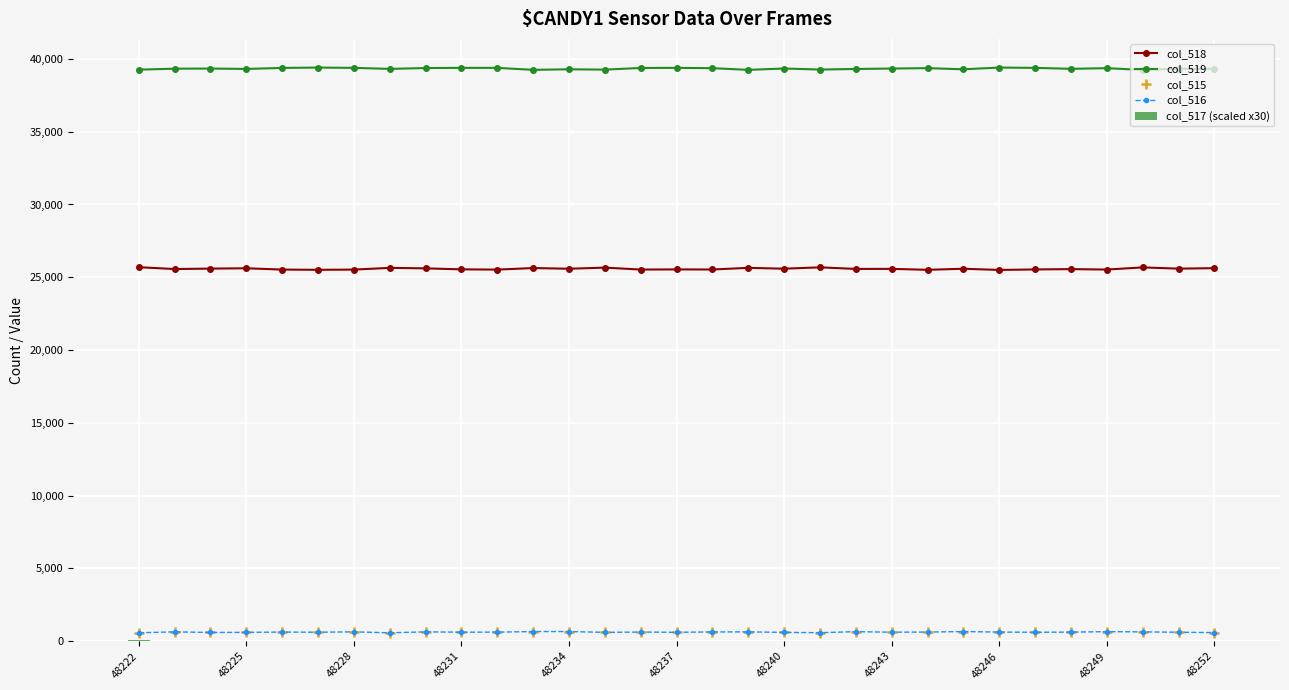

True or false: col_516 and col_519 cross at least once.

False